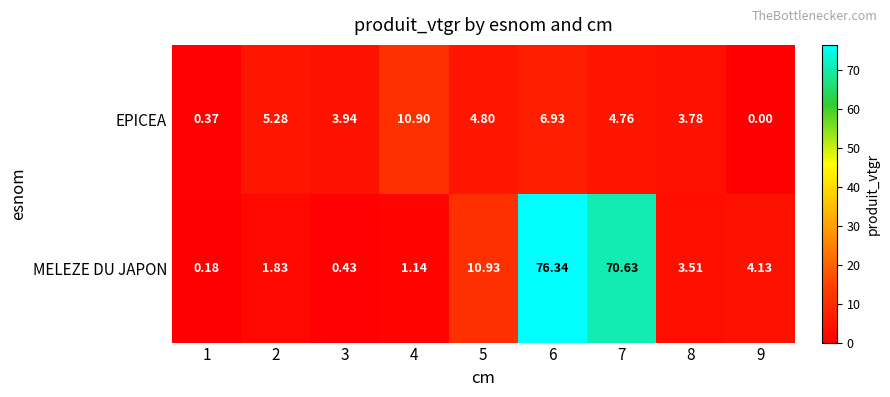

At which category is the sum across all series the highest?

6